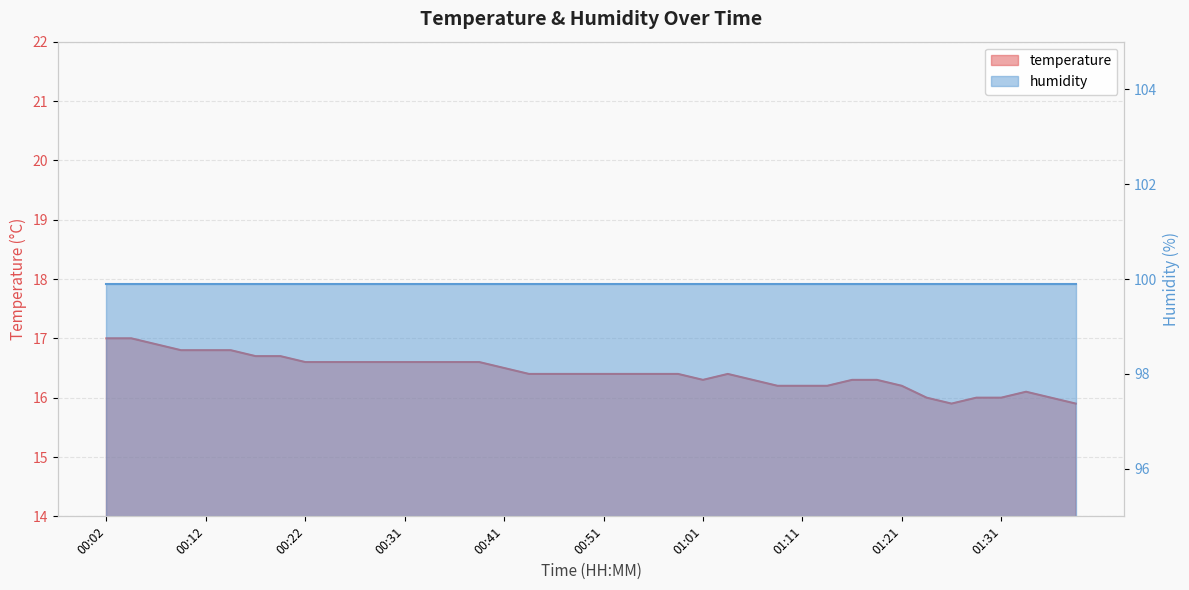

How many data points does each series have?

40